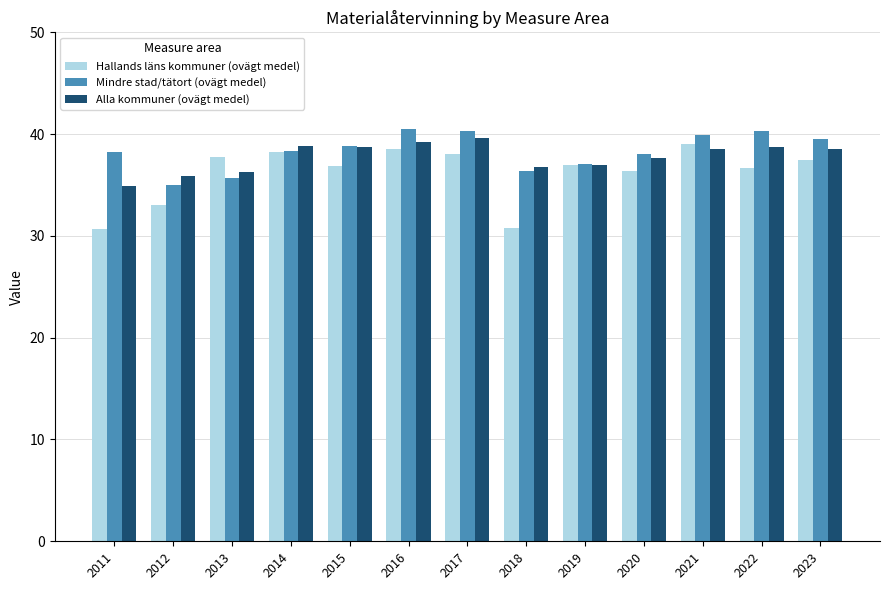

What is the difference between the maximum and minimum values in the Hallands läns kommuner (ovägt medel) series?

8.3